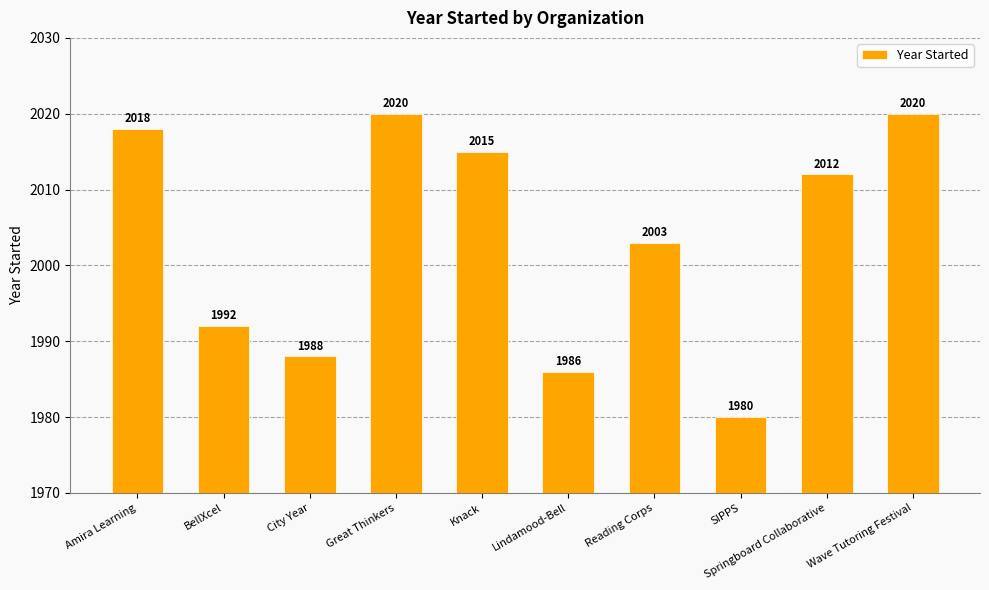

What value does the data have at BellXcel, to the nearest 5?

1990